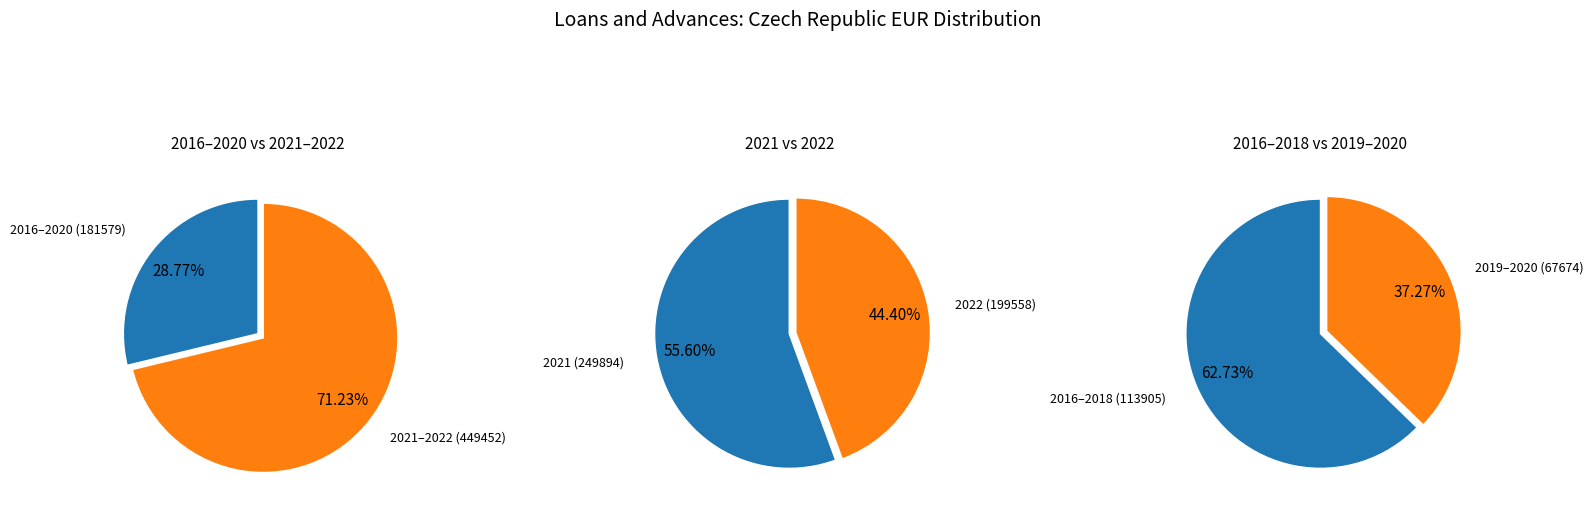

Does 2016 account for over 50% of the chart?

No